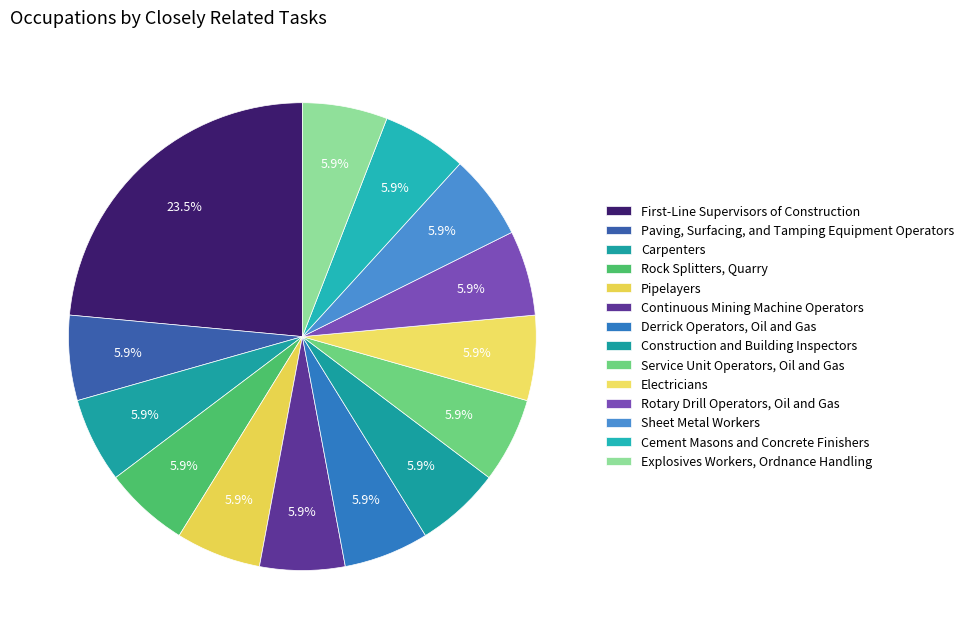

What is the largest slice in the pie chart?

First-Line Supervisors of Construction